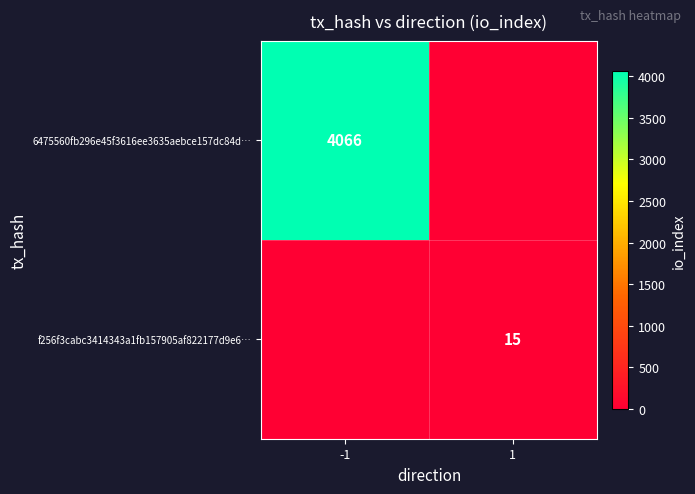

True or false: f256f3cabc3414343a1fb157905af822177d9e6… has a value of 25 at 1.

False